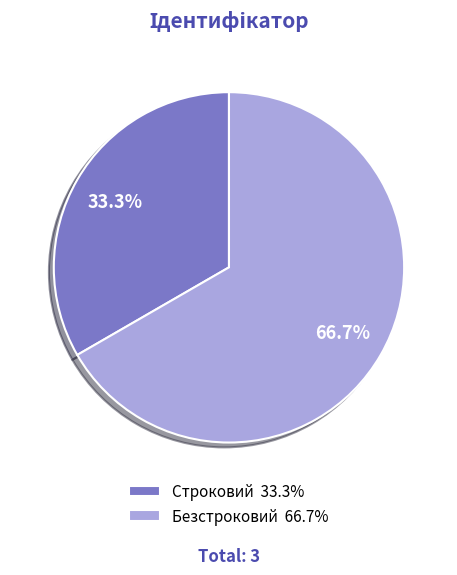

What is the ratio of the value at Безстроковий to the value at Строковий?

2.0